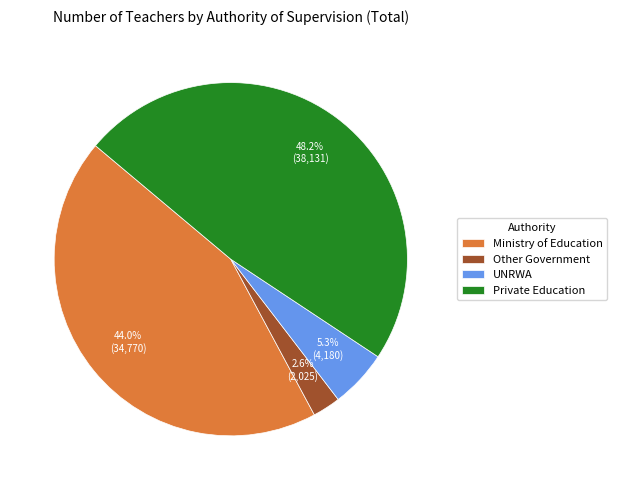

To the nearest percent, what percentage of the pie is Private Education?

48%